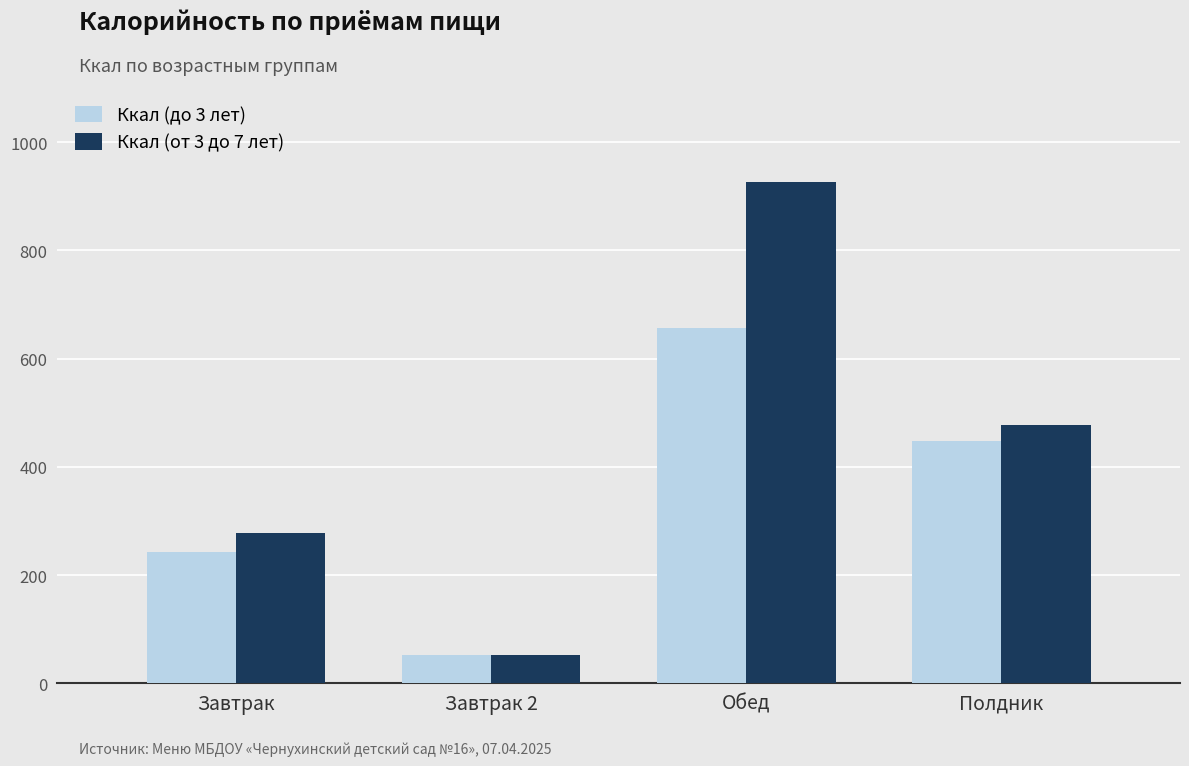

At which label is Ккал (от 3 до 7 лет) closest to 489?

Полдник